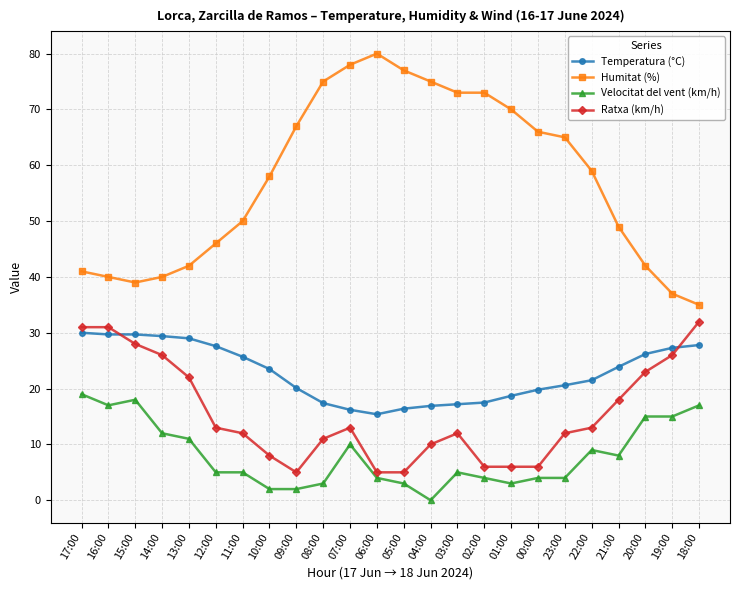

True or false: Ratxa (km/h) has more than 1 interior local peaks.

True